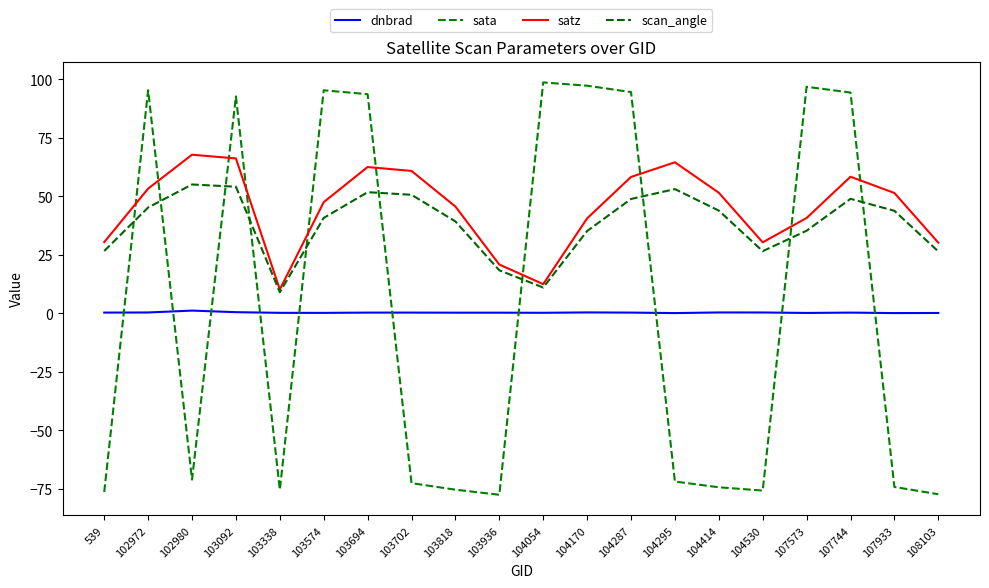

After their last crossing, which series has the higher values: sata or satz?

satz